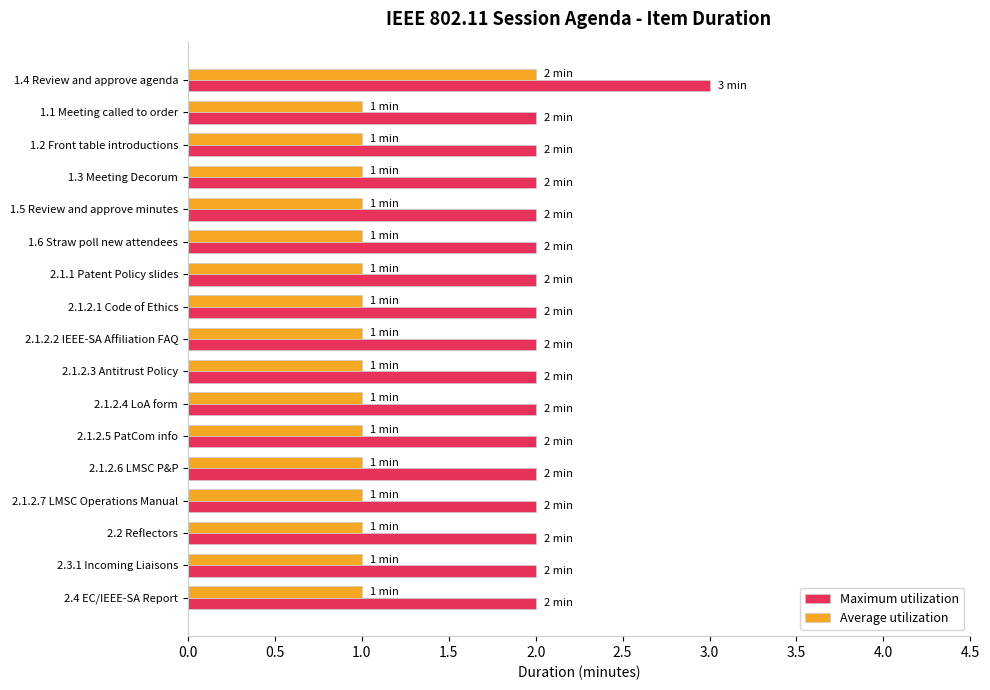

List the series in order of their overall mean, lowest first.

Average utilization, Maximum utilization